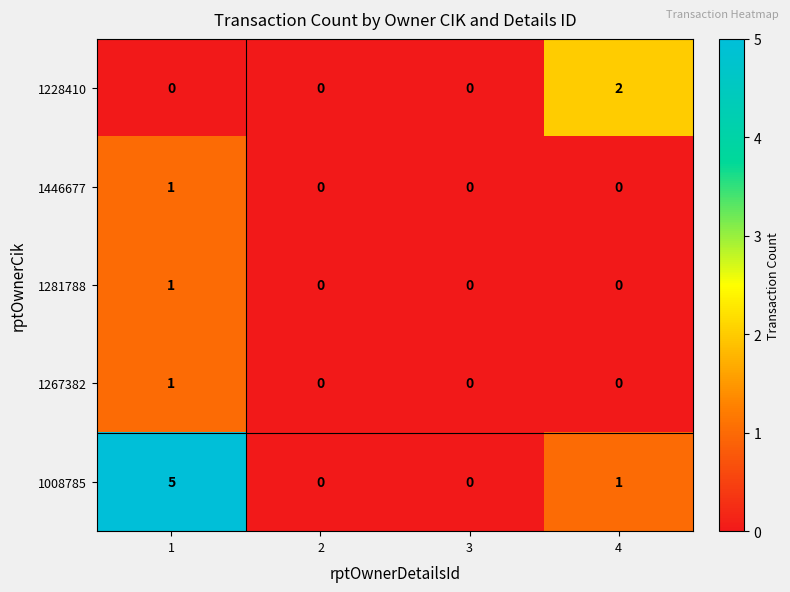

The 1446677 series shows 0 at 4. True or false?

True